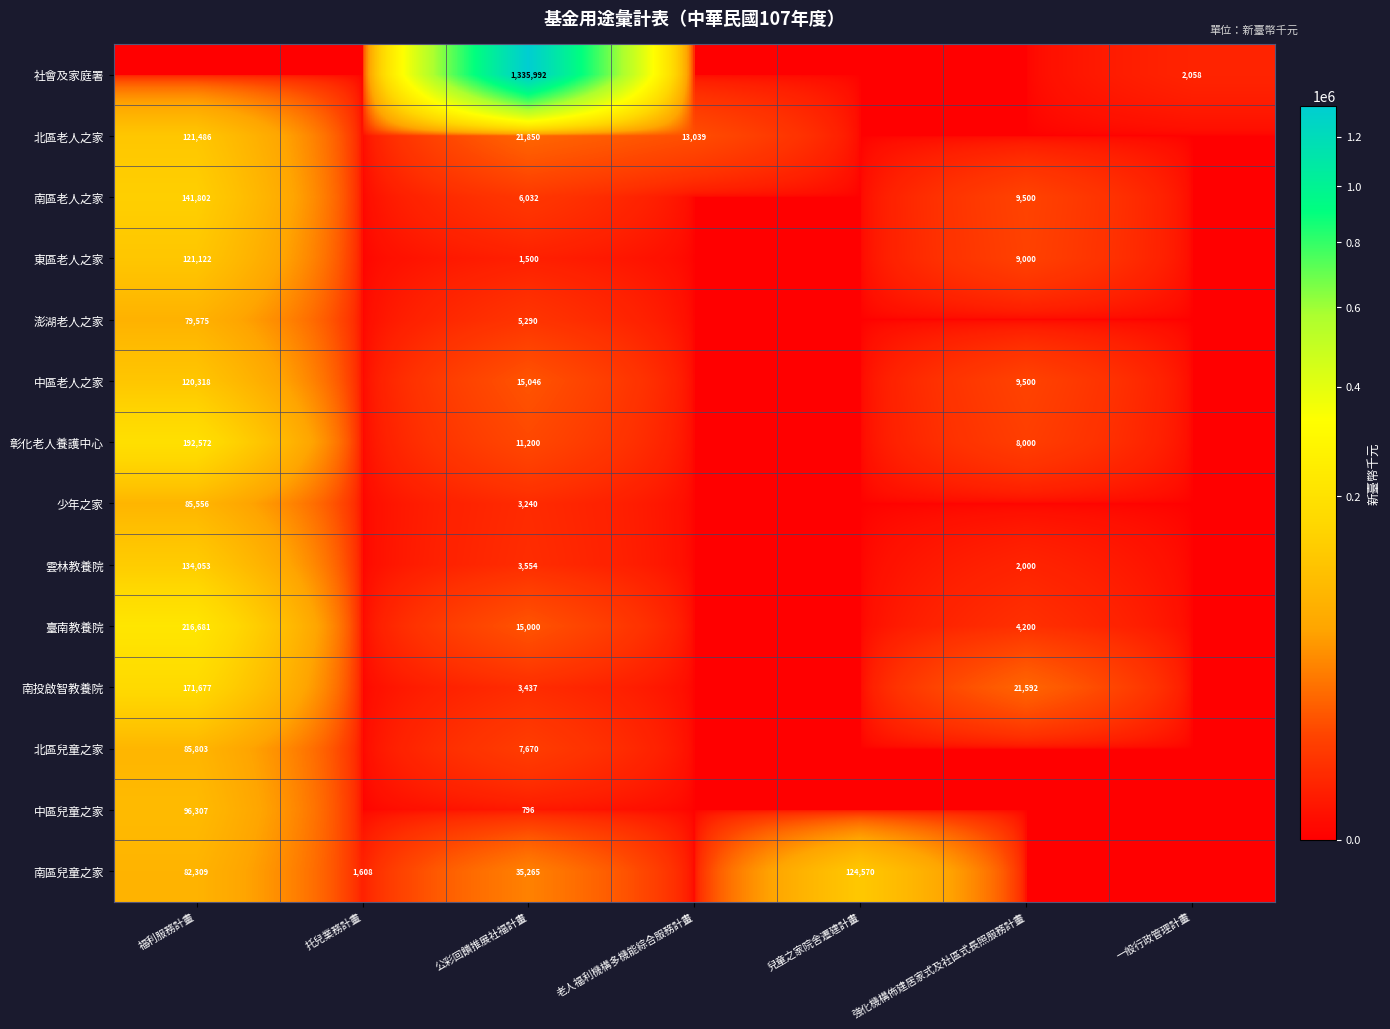

The value of 中區老人之家 at 強化機構佈建居家式及社區式長照服務計畫 is 14799. True or false?

False